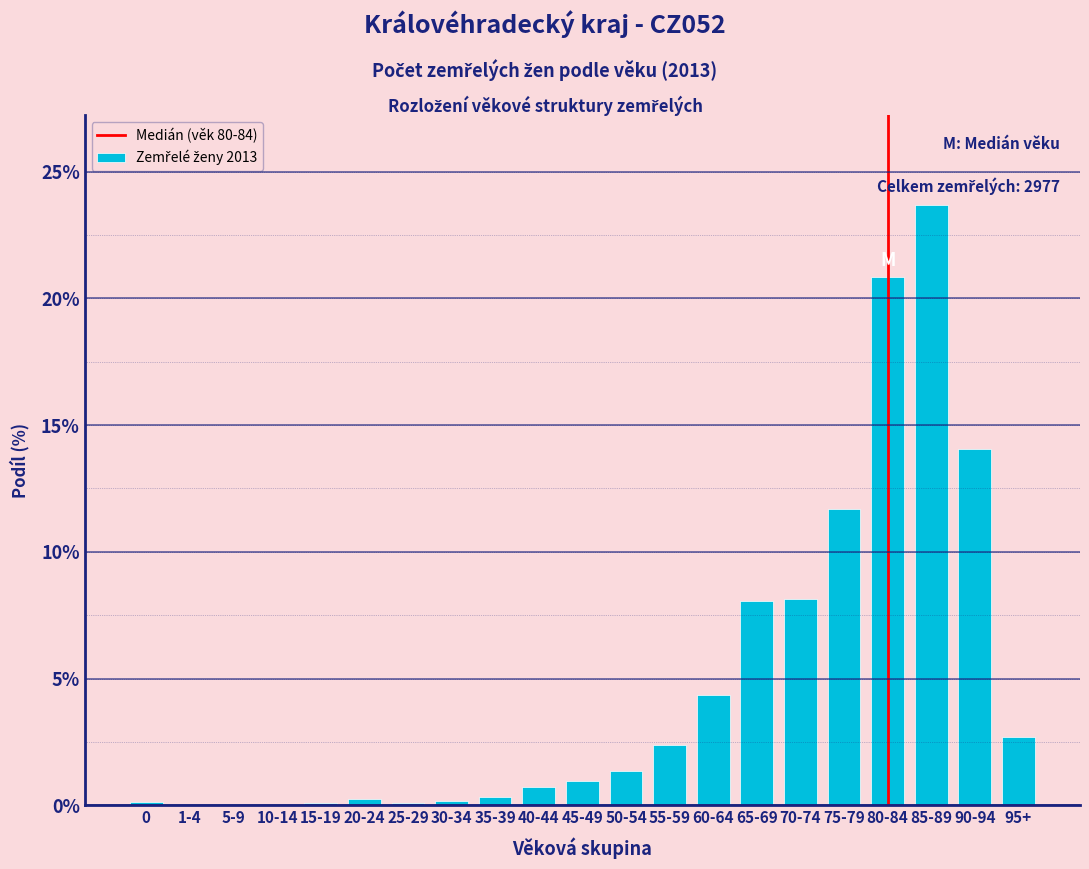

The value at 60-64 is 6.6. True or false?

False